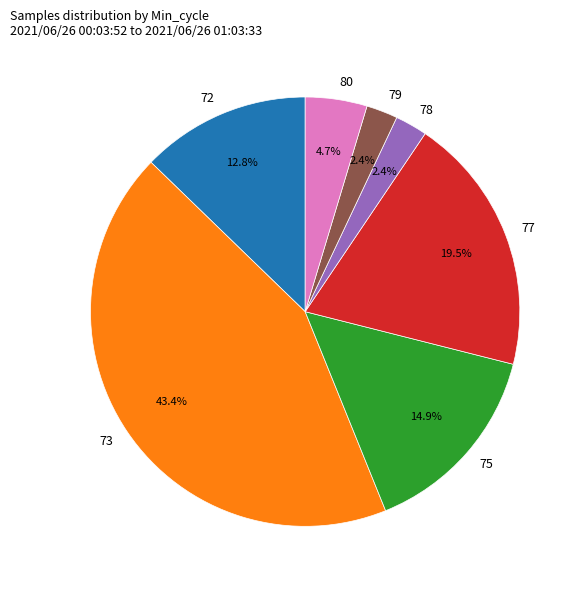

To the nearest percent, what percentage of the pie is 73?

43%